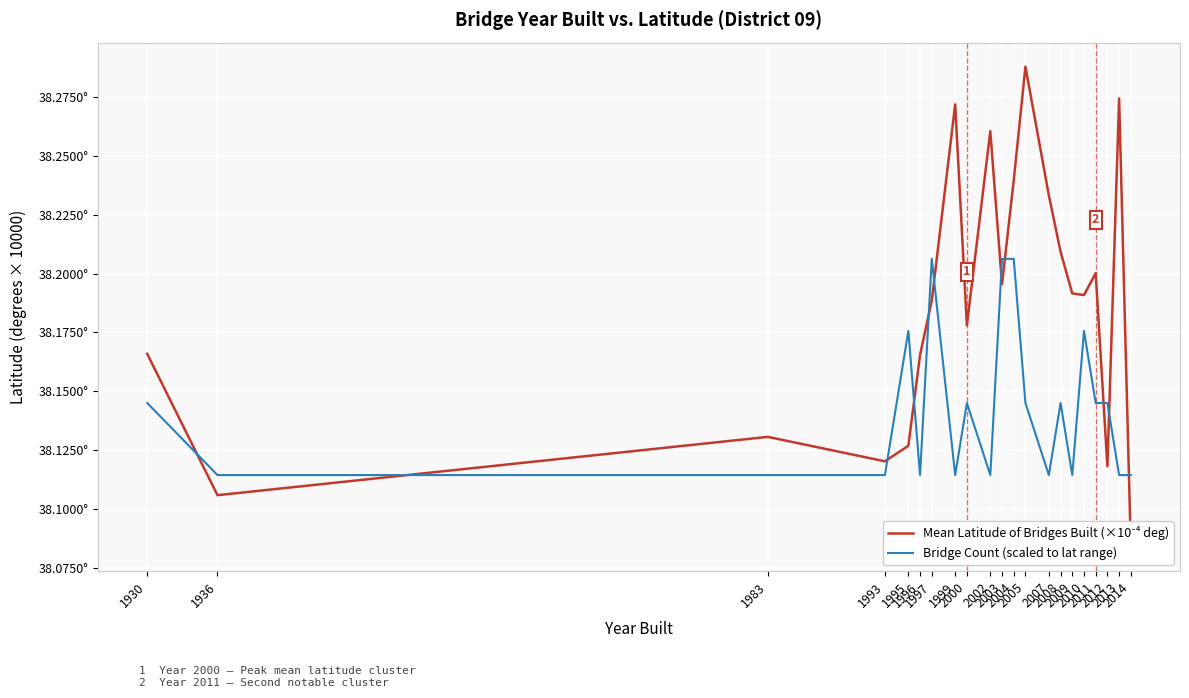

Where does the Bridge Count (scaled to lat range) series first go above 381450?

1930